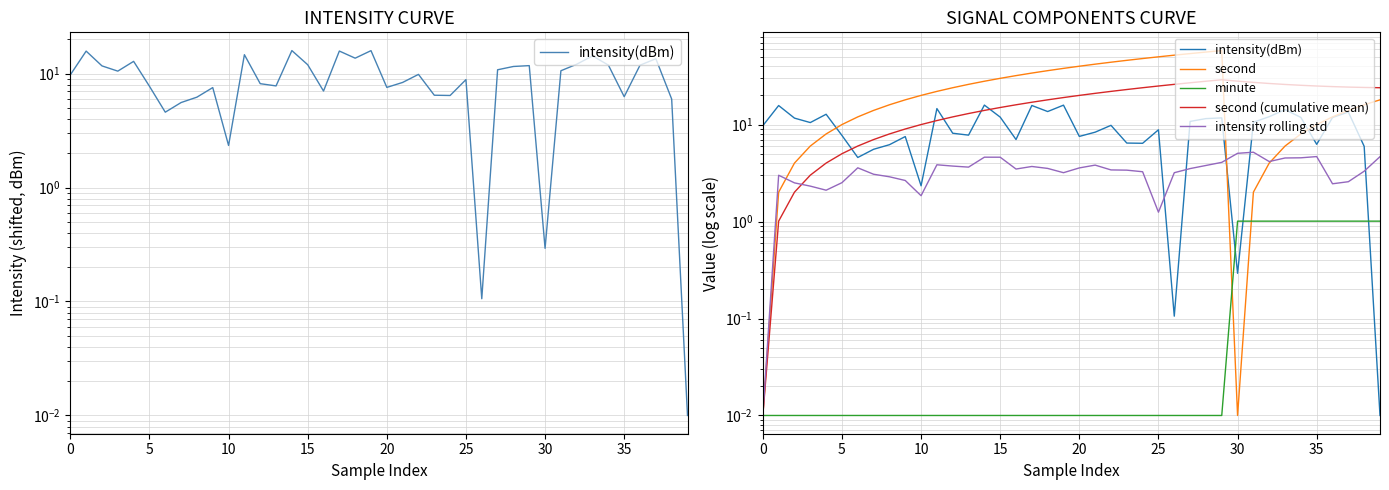

Reading left to right, list all the values displayed in this chart.

intensity(dBm): 9.7	15.7	11.7	10.5	12.8	7.7	4.6	5.6	6.2	7.5	2.3	14.6	8.1	7.8	15.9	11.9	7.0	15.7	13.6	15.9	7.6	8.4	9.8	6.5	6.4	8.8	0.1	10.8	11.5	11.7	0.3	10.6	12.1	14.3	11.9	6.3	11.8	13.5	6.0	0.0
second: 0.0	2.0	4.0	6.0	8.0	10.0	12.0	14.0	16.0	18.0	20.0	22.0	24.0	26.0	28.0	30.0	32.0	34.0	36.0	38.0	40.0	42.0	44.0	46.0	48.0	50.0	52.0	54.0	56.0	58.0	0.0	2.0	4.0	6.0	8.0	10.0	12.0	14.0	16.0	18.0
minute: 0.0	0.0	0.0	0.0	0.0	0.0	0.0	0.0	0.0	0.0	0.0	0.0	0.0	0.0	0.0	0.0	0.0	0.0	0.0	0.0	0.0	0.0	0.0	0.0	0.0	0.0	0.0	0.0	0.0	0.0	1.0	1.0	1.0	1.0	1.0	1.0	1.0	1.0	1.0	1.0
second (cumulative mean): 0.0	1.0	2.0	3.0	4.0	5.0	6.0	7.0	8.0	9.0	10.0	11.0	12.0	13.0	14.0	15.0	16.0	17.0	18.0	19.0	20.0	21.0	22.0	23.0	24.0	25.0	26.0	27.0	28.0	29.0	28.1	27.3	26.6	26.0	25.4	25.0	24.7	24.4	24.2	24.0
intensity rolling std: 0.0	3.0	2.5	2.3	2.1	2.5	3.6	3.1	2.9	2.7	1.8	3.9	3.7	3.6	4.6	4.6	3.5	3.7	3.5	3.2	3.6	3.8	3.4	3.4	3.3	1.2	3.2	3.5	3.8	4.1	5.1	5.2	4.2	4.5	4.5	4.7	2.5	2.6	3.3	4.7